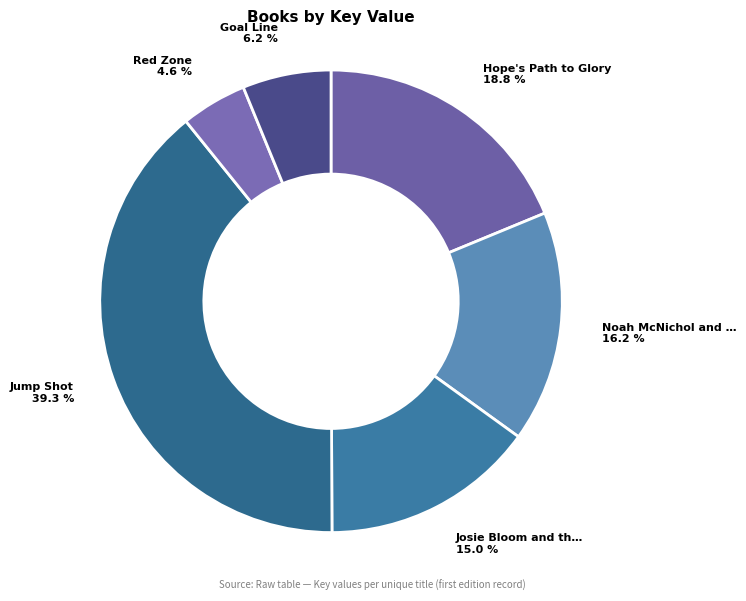

How many slices are in this pie chart?

6